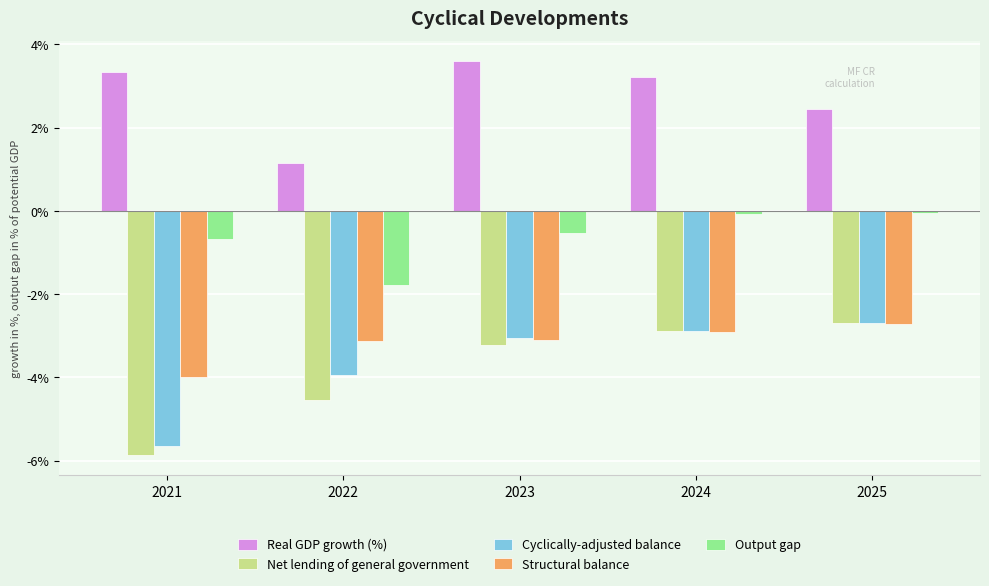

Reading left to right, transcribe all the data shown in this chart.

Real GDP growth (%): 2021=3.3	2022=1.2	2023=3.6	2024=3.2	2025=2.4
Net lending of general government: 2021=-5.9	2022=-4.5	2023=-3.2	2024=-2.9	2025=-2.7
Cyclically-adjusted balance: 2021=-5.6	2022=-3.9	2023=-3.0	2024=-2.9	2025=-2.7
Structural balance: 2021=-4.0	2022=-3.1	2023=-3.1	2024=-2.9	2025=-2.7
Output gap: 2021=-0.7	2022=-1.8	2023=-0.5	2024=-0.1	2025=-0.1